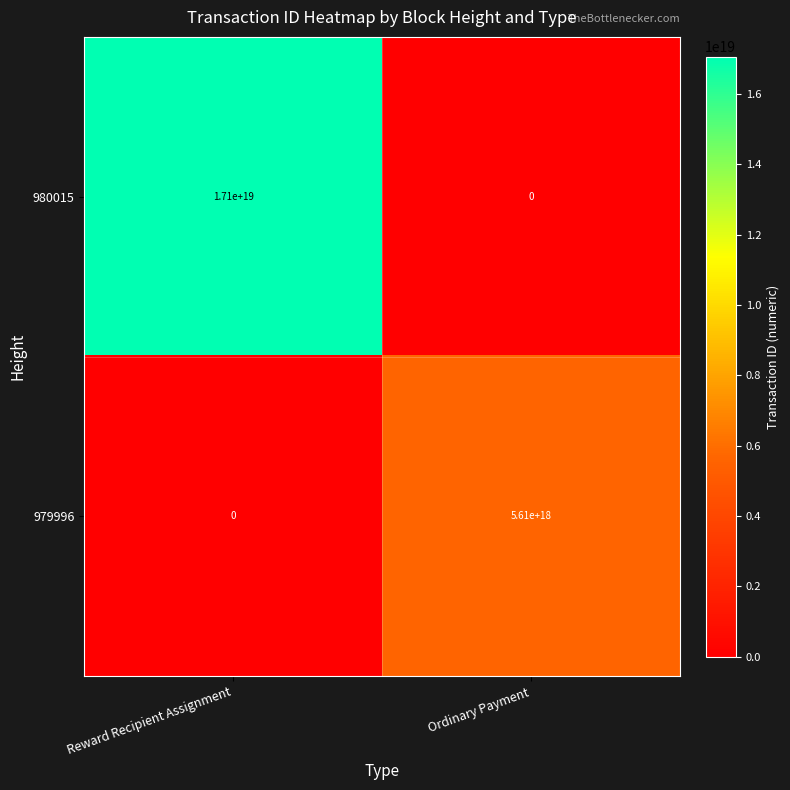

At which label does 979996 reach its peak?

Ordinary Payment